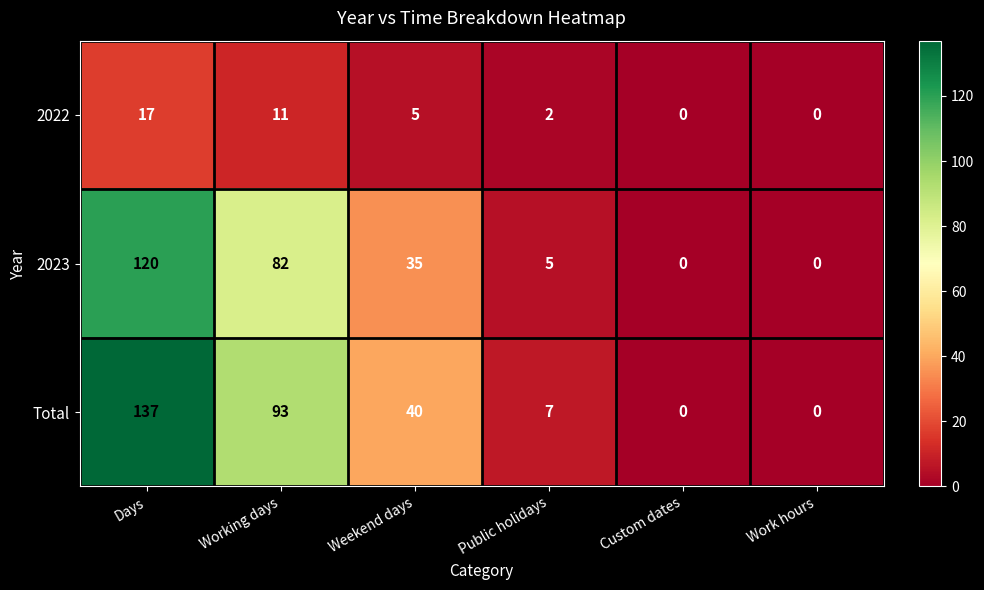

Reading left to right, what are all the values shown in this chart?

2022: 17	11	5	2	0	0
2023: 120	82	35	5	0	0
Total: 137	93	40	7	0	0